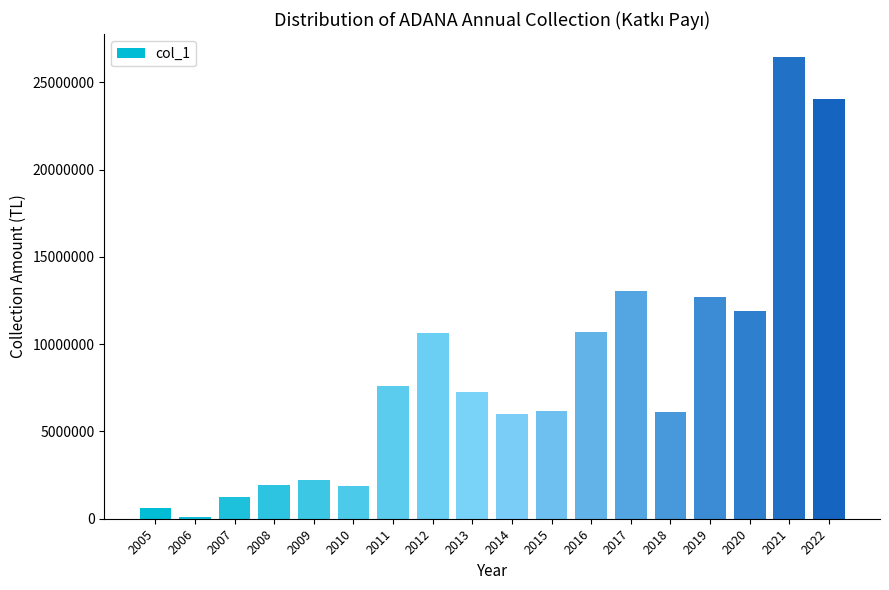

Between 2012 and 2006, which is larger?

2012